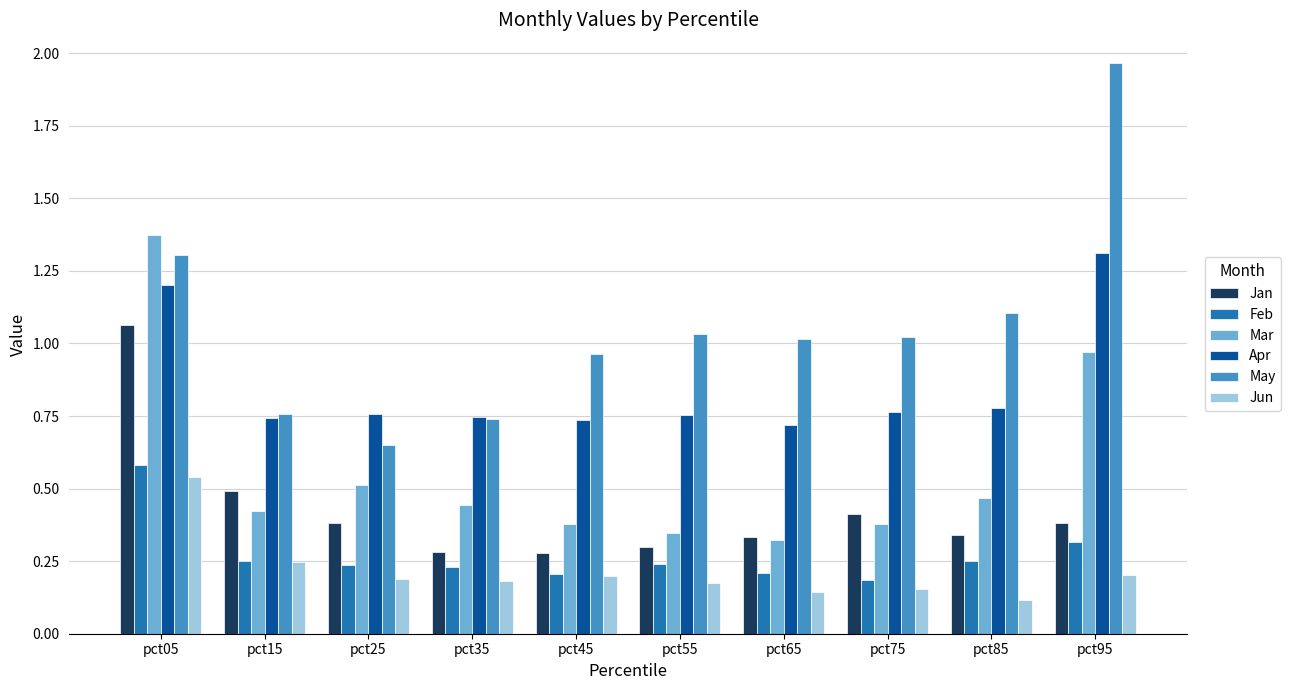

At which label does Mar reach its peak?

pct05